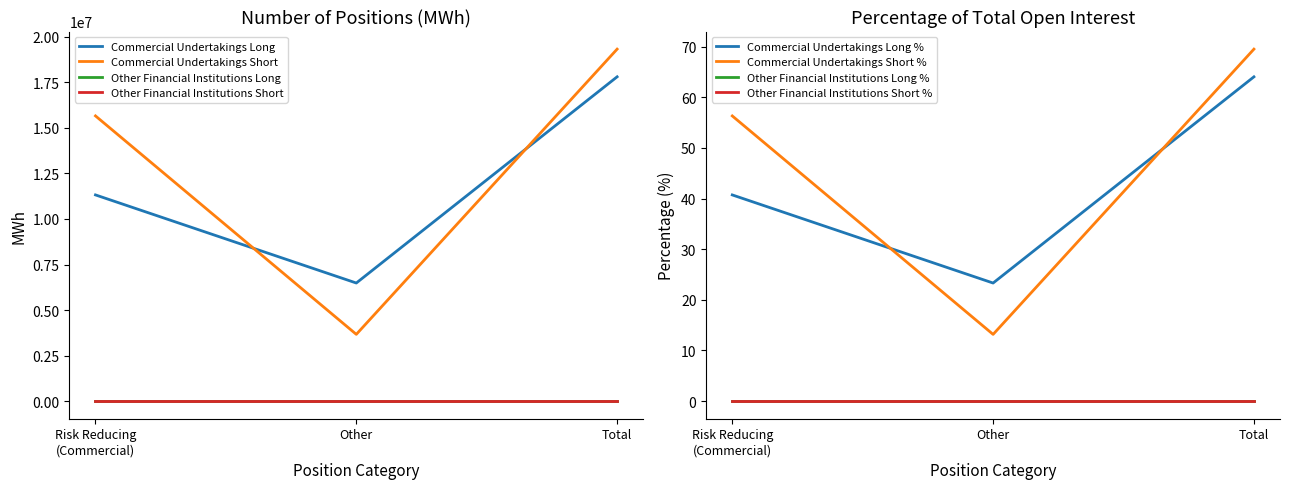

True or false: Commercial Undertakings Short has a value of 4928537 at Other.

False